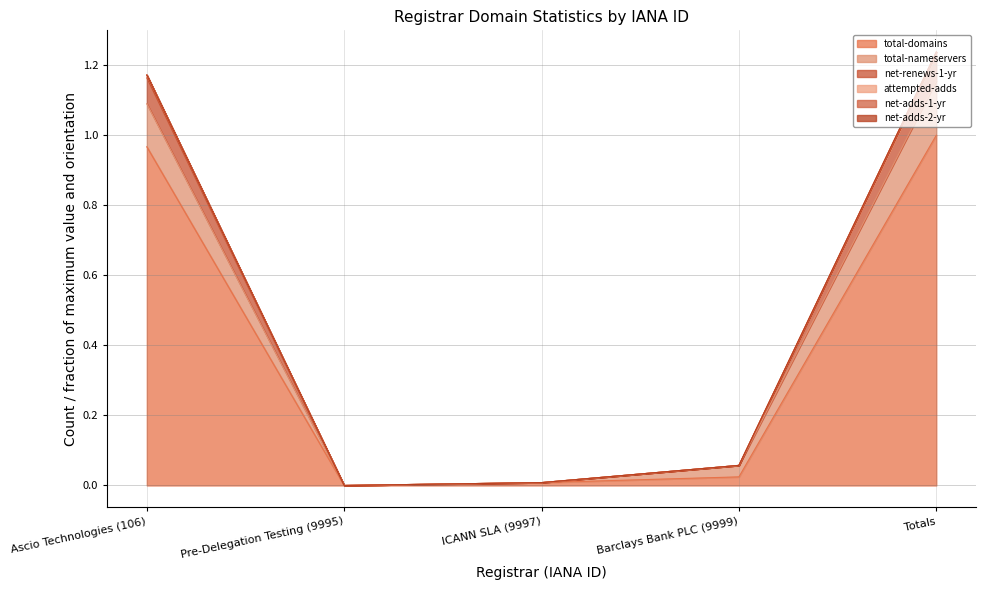

What is the average value of the total-domains series?

0.4